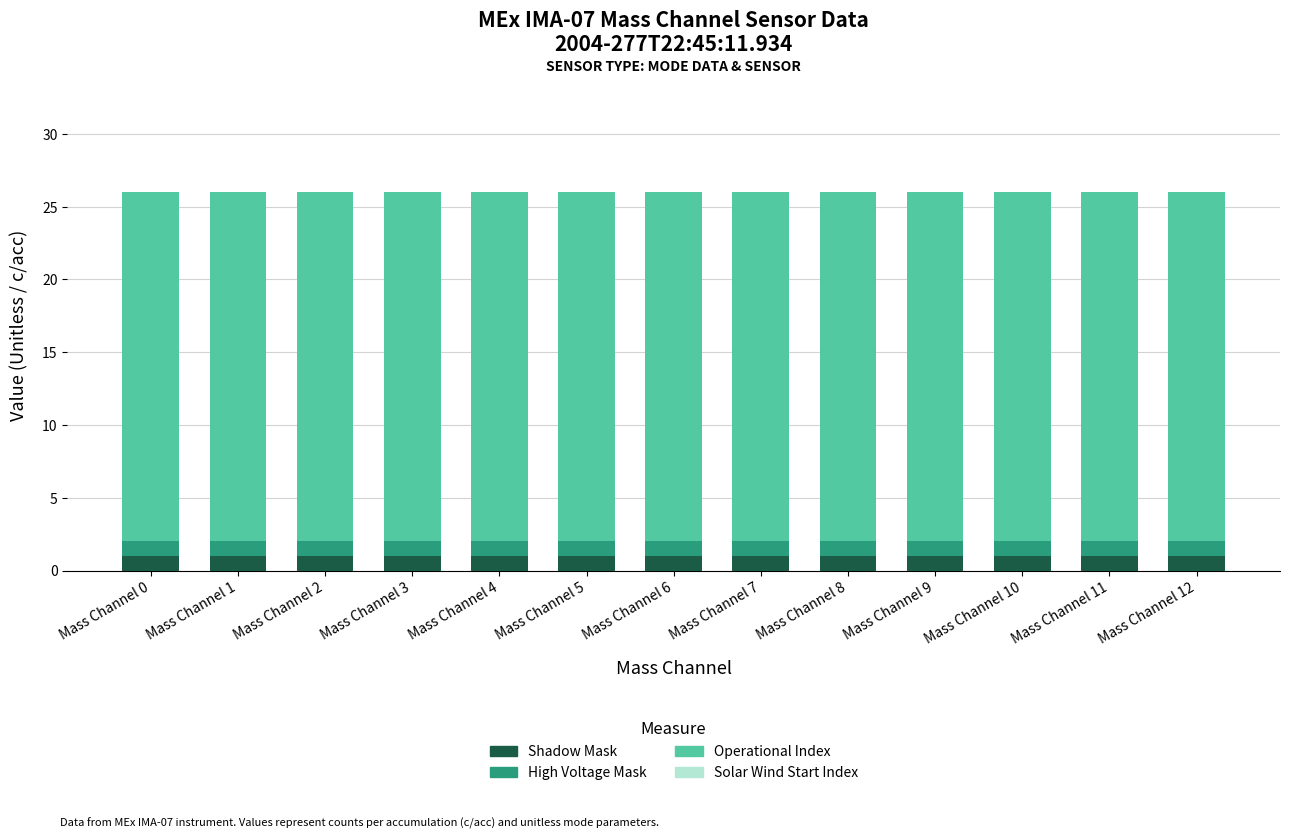

Between Mass Channel 1 and Mass Channel 5, which series saw the biggest shift?

Shadow Mask